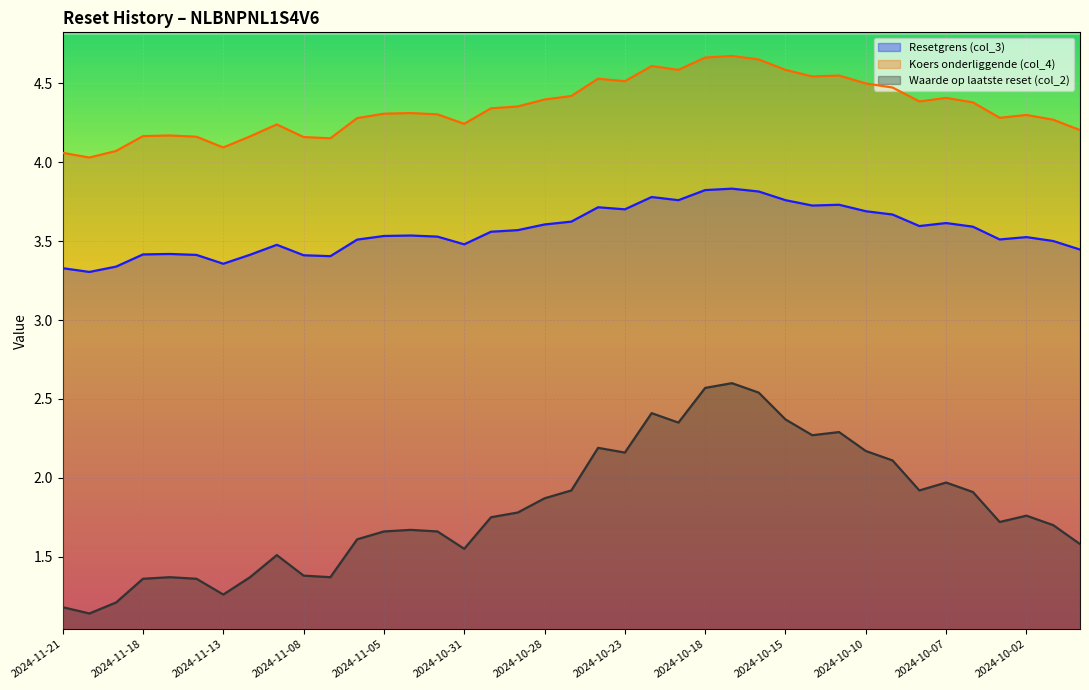

Between 2024-10-29 and 2024-10-02, which series saw the biggest shift?

Koers onderliggende (col_4)